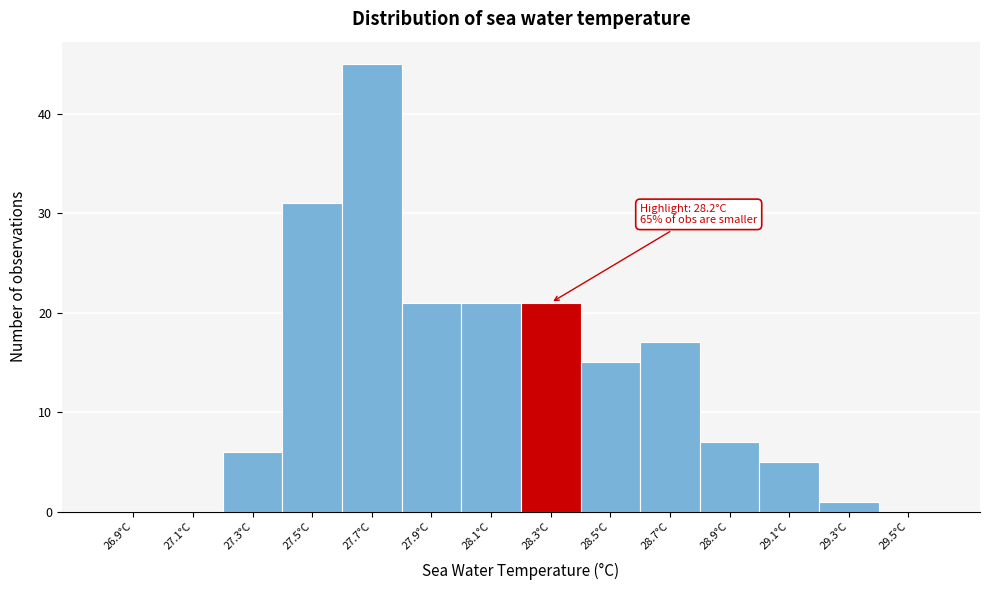

Which range on the x-axis has the tallest bar?

27.6 to 27.8